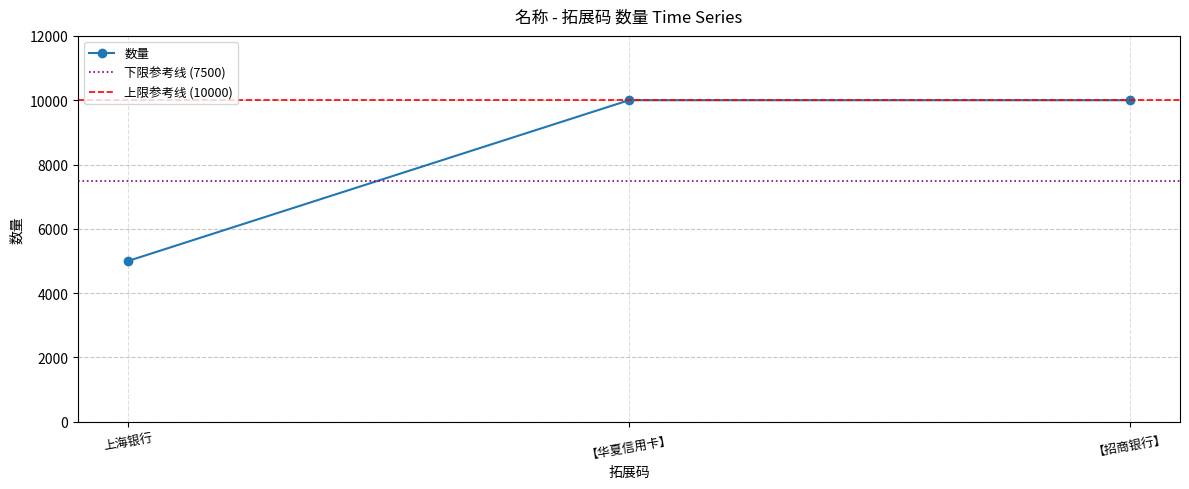

The value of 数量 at 【华夏信用卡】 is 6584. True or false?

False